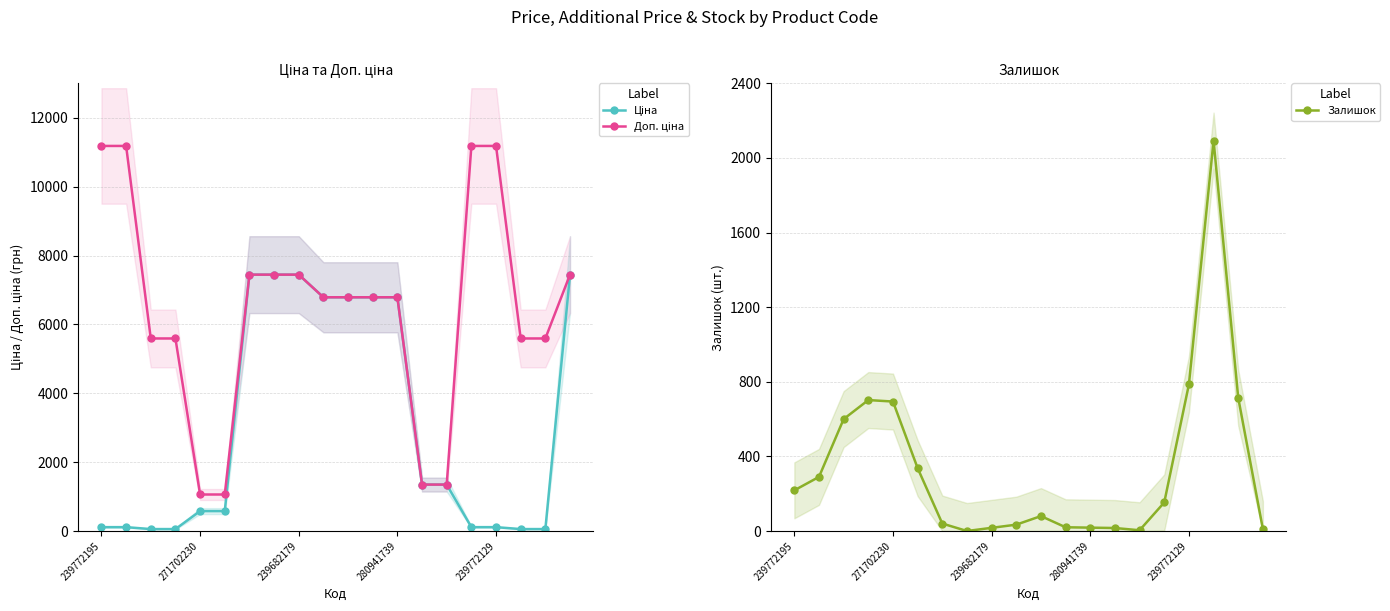

True or false: Доп. ціна has more than 1 interior local peaks.

False